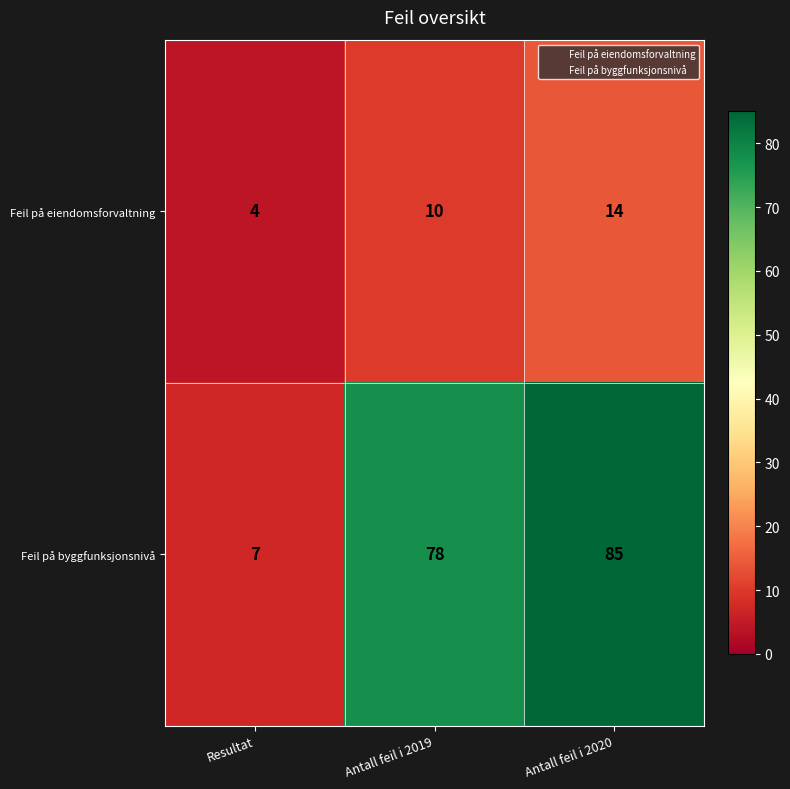

Which series has the largest total across all categories?

Feil på byggfunksjonsnivå